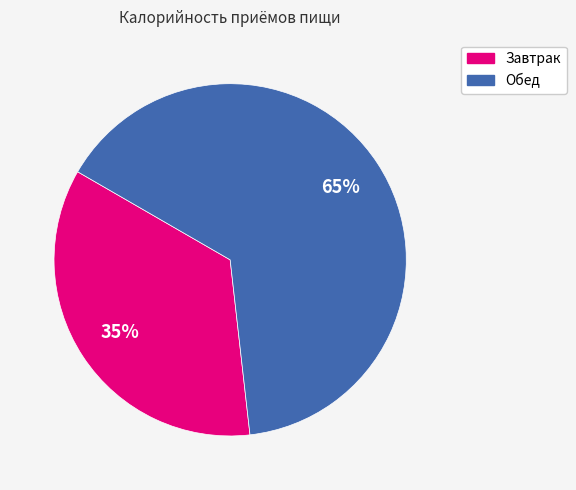

What percentage is the Завтрак slice, to the nearest percent?

35%